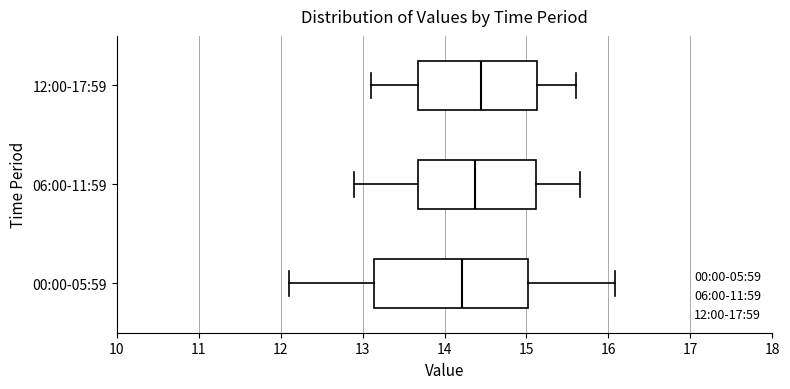

Where does the right whisker of the box for 00:00-05:59 end on the x-axis? The values are not printed on the chart, so give them approximately, as read against the axis.

16.1